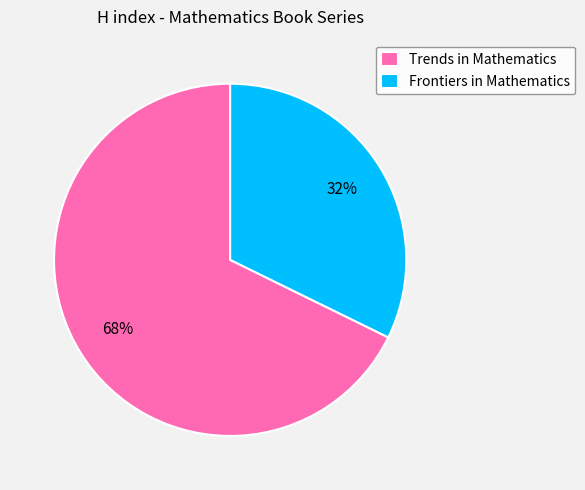

Does Trends in Mathematics account for over 50% of the chart?

Yes